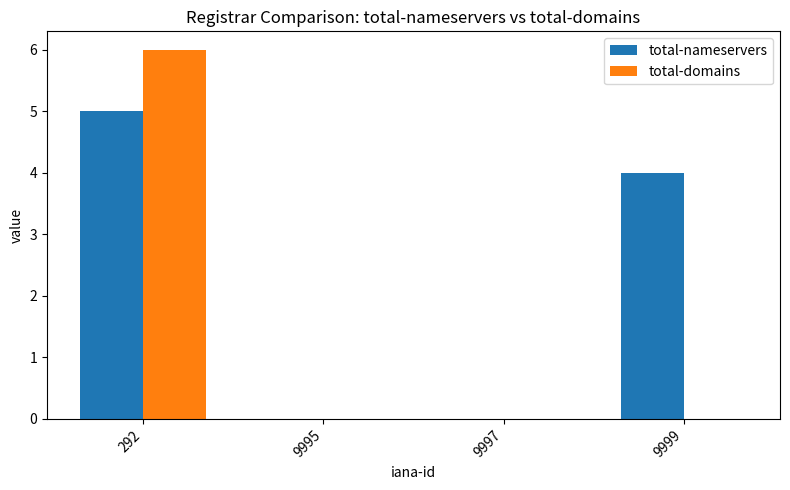

What is the average value of the total-nameservers series?

2